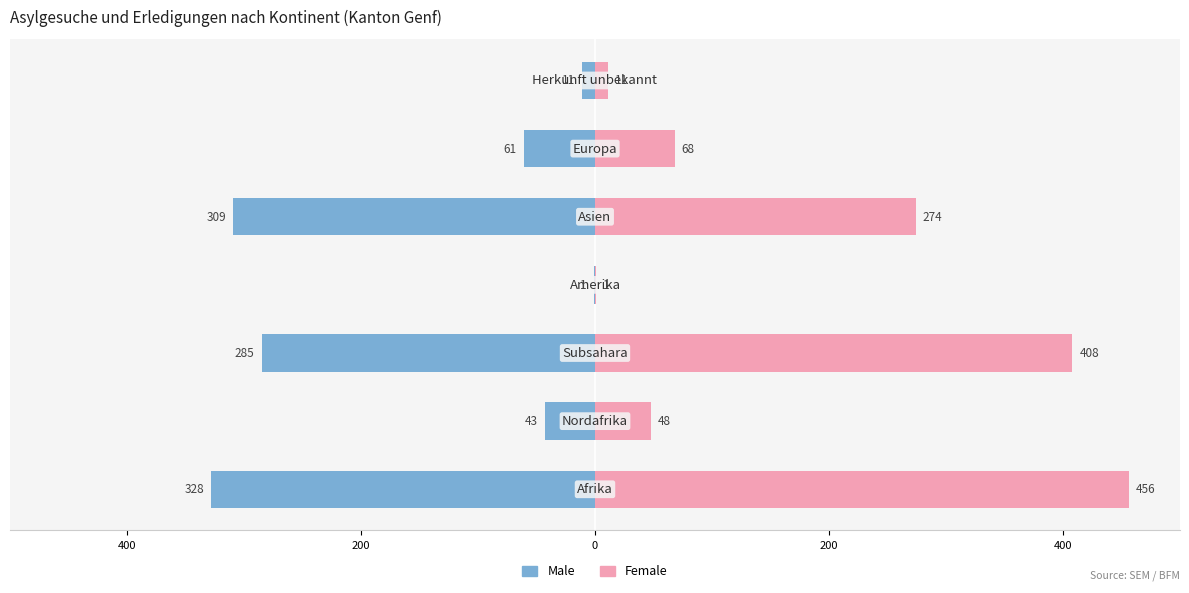

Which series has the largest total across all categories?

Female